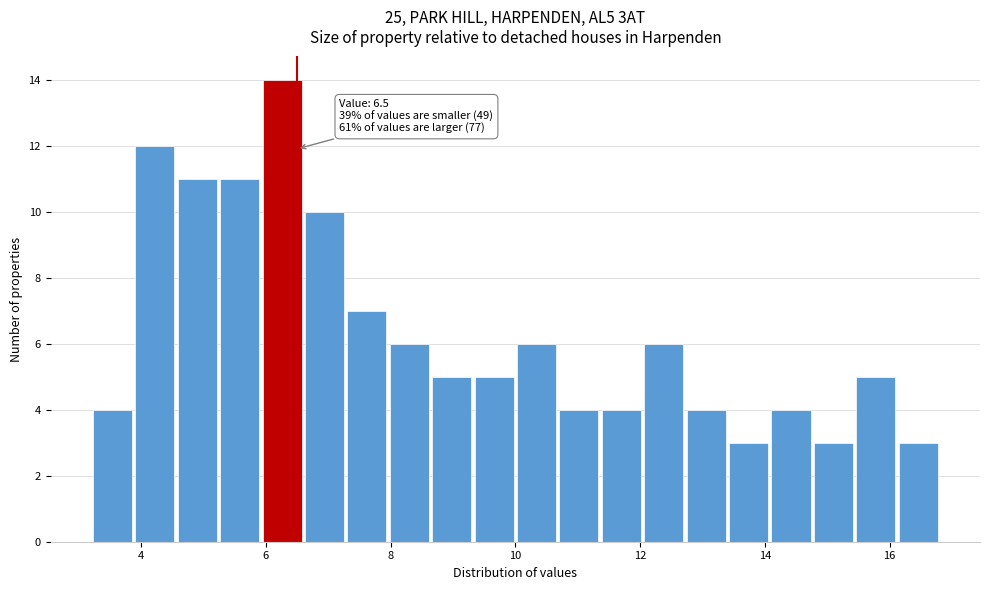

Read against the x-axis, roughly where is the centre of the tallest bar?

6.2